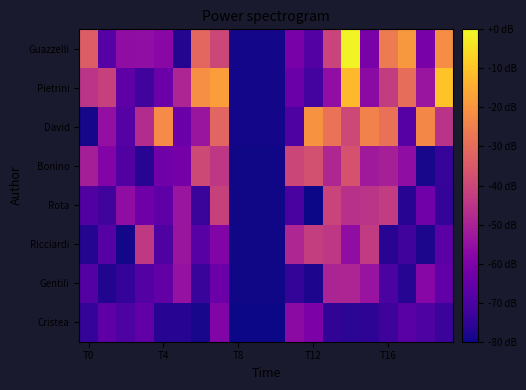

At which category is the sum across all series the highest?

14